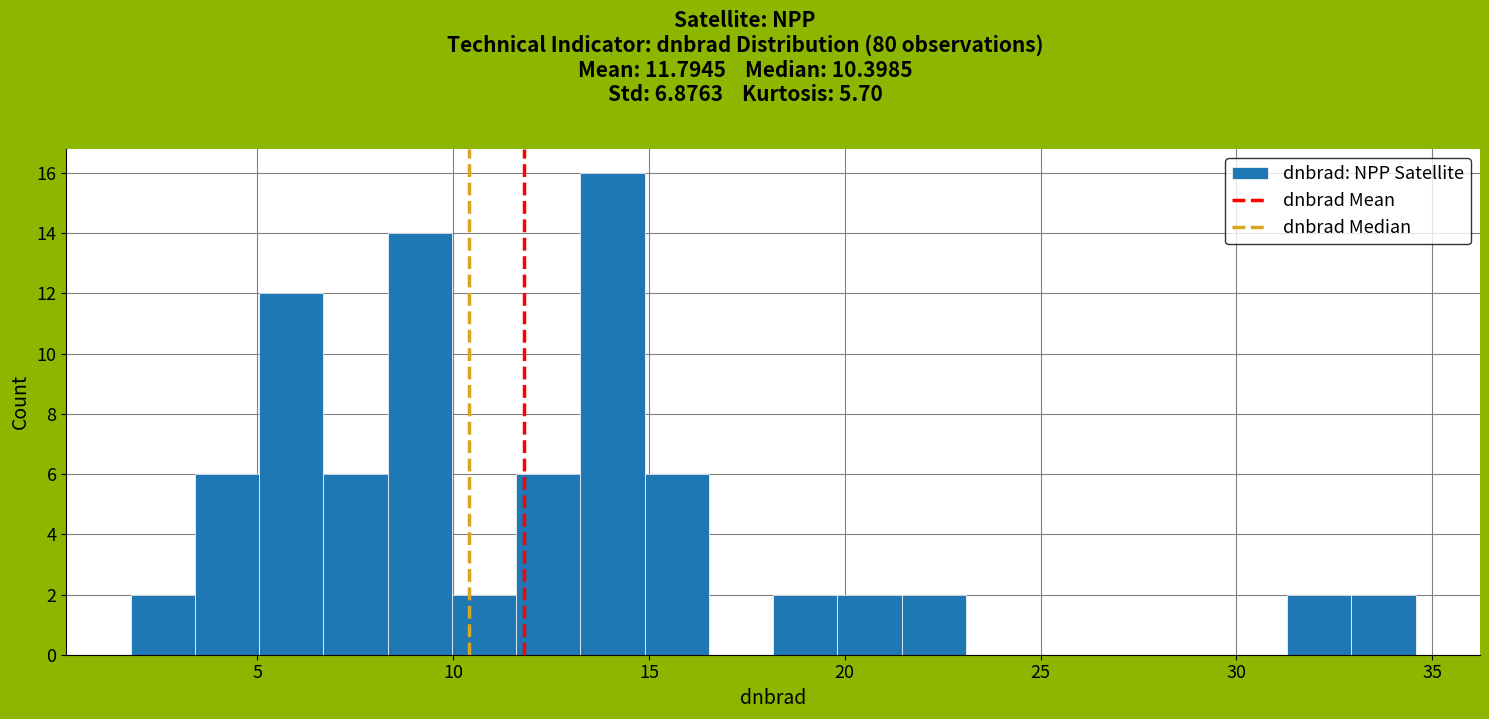

Read against the x-axis, roughly where is the centre of the tallest bar?

14.0